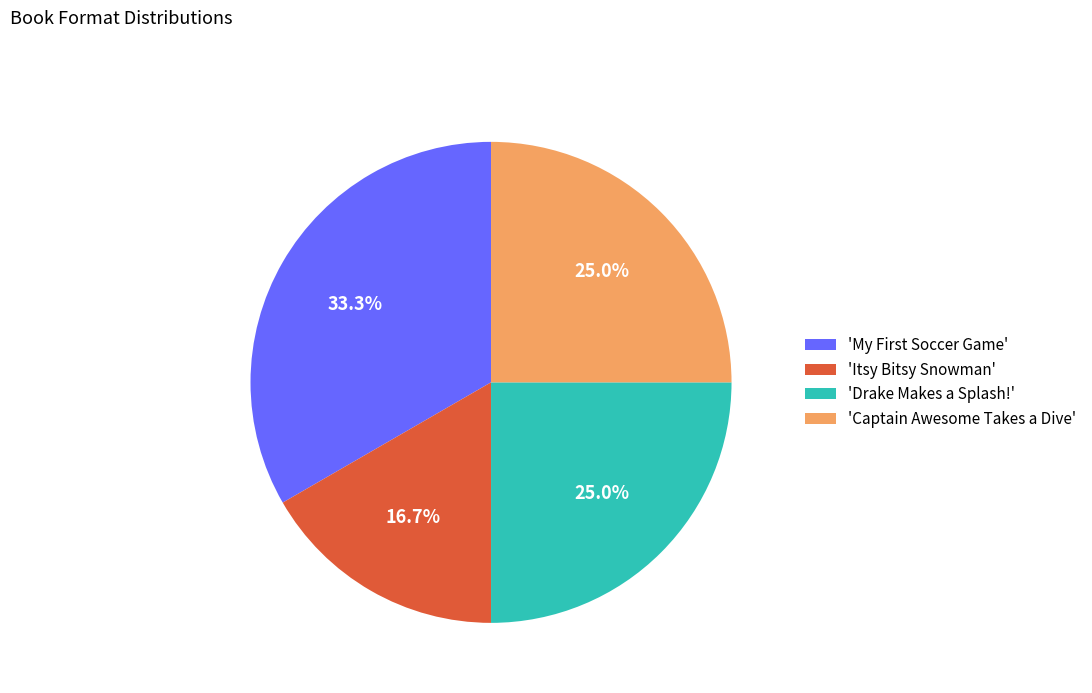

Which slice is the largest?

'My First Soccer Game'